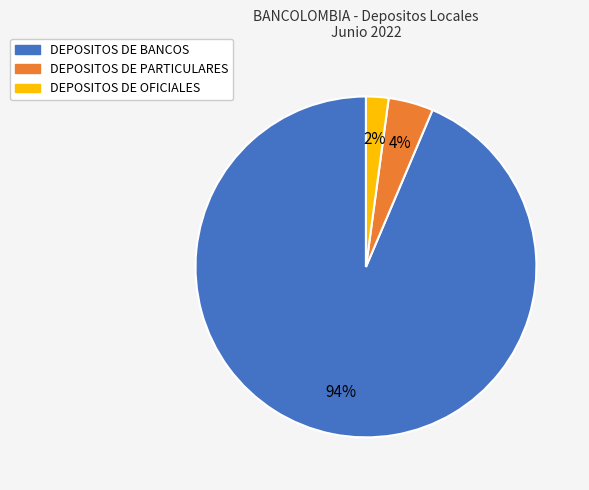

To the nearest percent, what is the average slice percentage?

33%